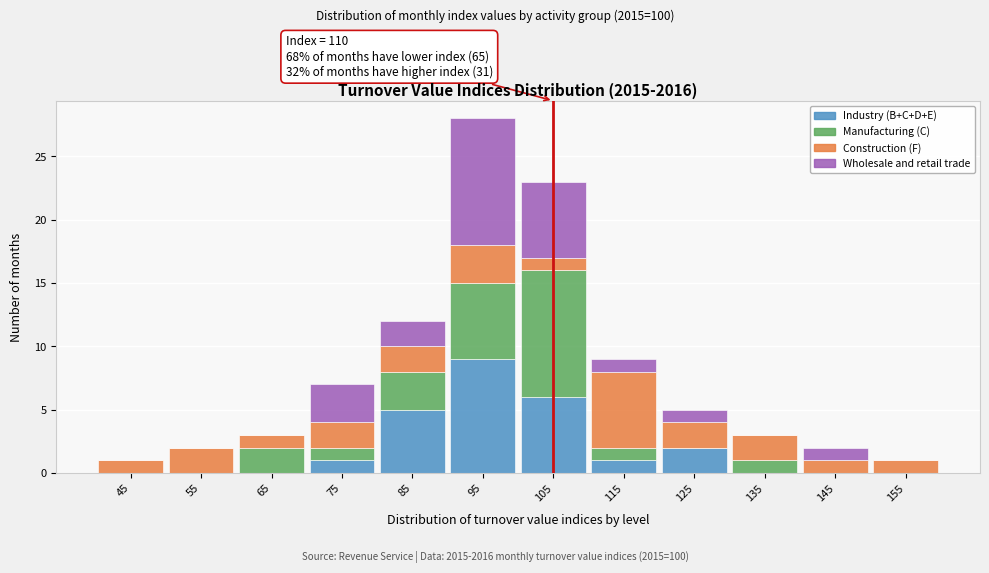

What is the total value across all series at 105?

23